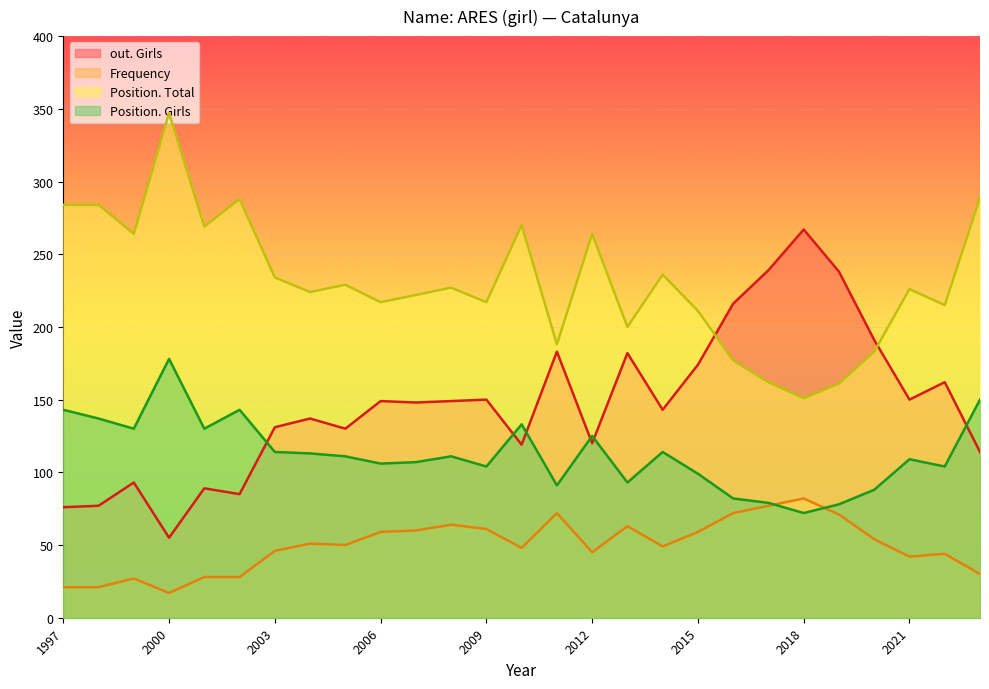

The Frequency series shows 81 at 2006. True or false?

False